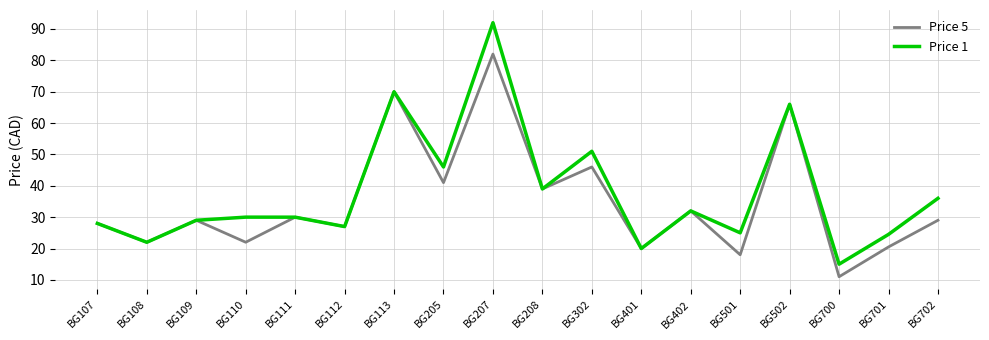

Which series has the largest range (max minus min)?

Price 1